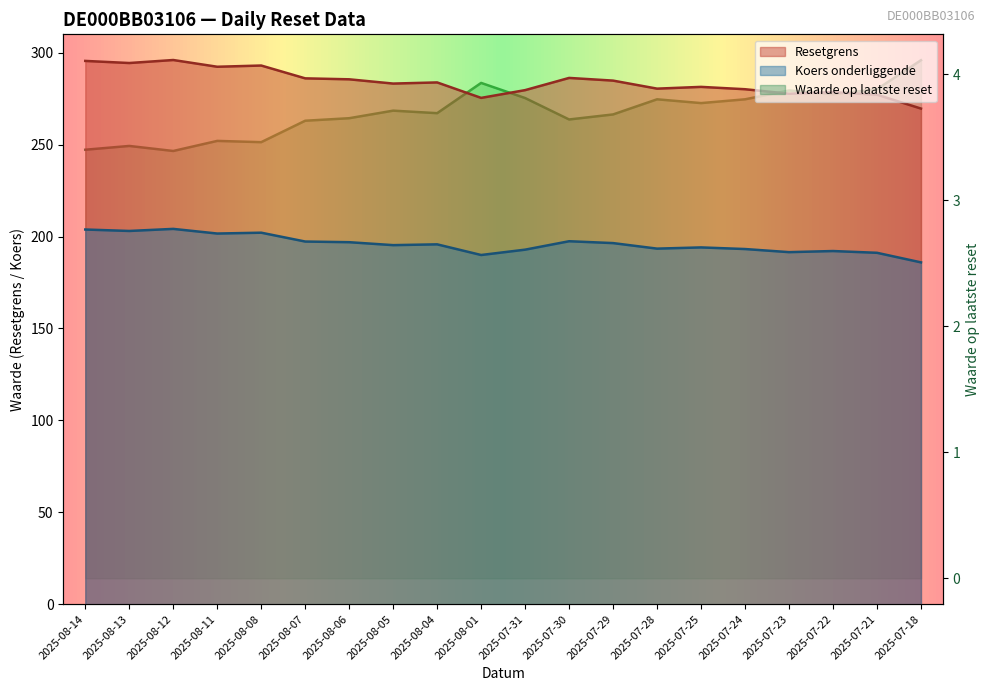

Rank the series at 2025-07-21 from lowest to highest value.

Waarde op laatste reset, Koers onderliggende, Resetgrens